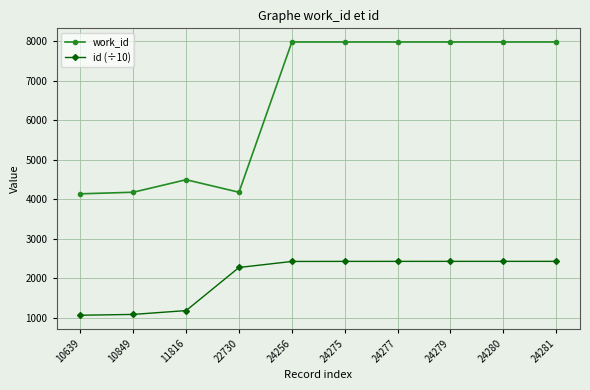

What is the sum of all id (÷10) values?

20168.2